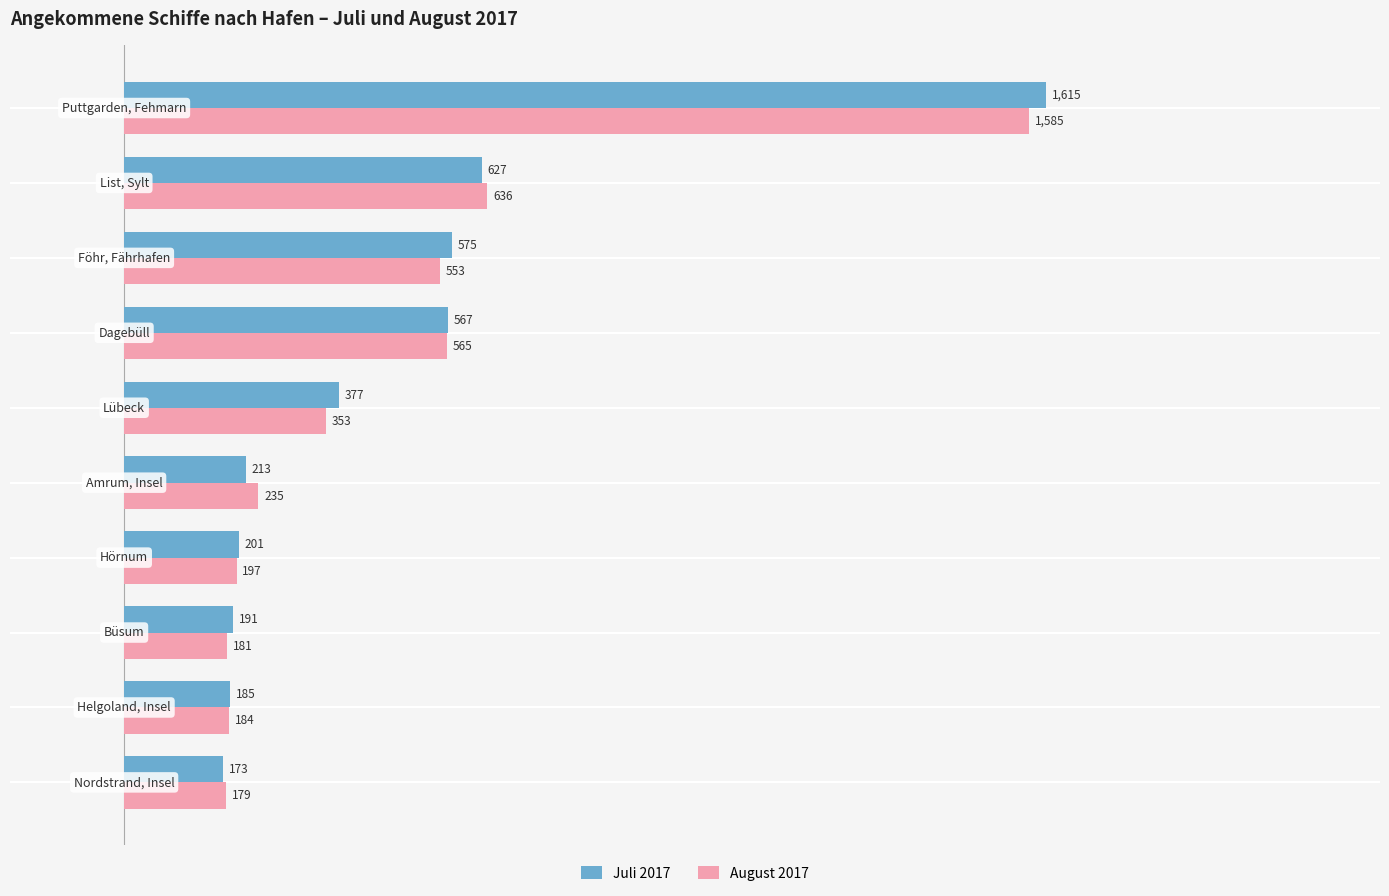

Which series has the largest range (max minus min)?

Juli 2017